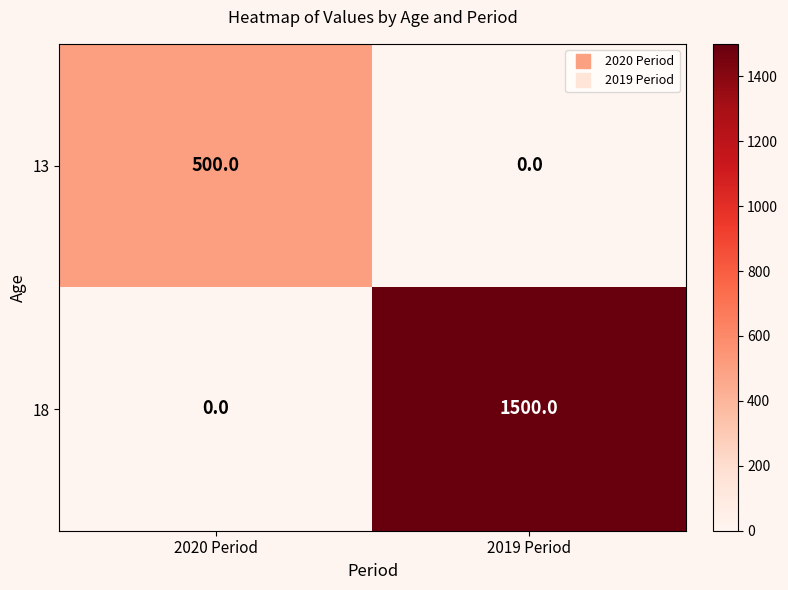

What is the sum of the 13 values at 2019 Period and 2020 Period?

500